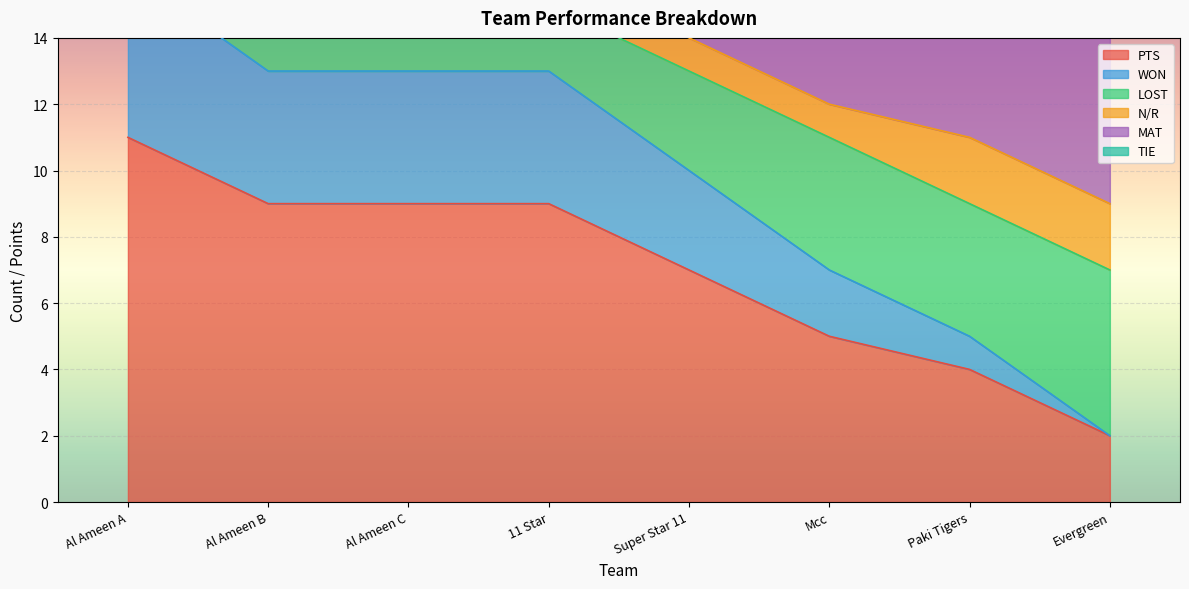

Is it true that PTS equals 7 at Paki Tigers?

False